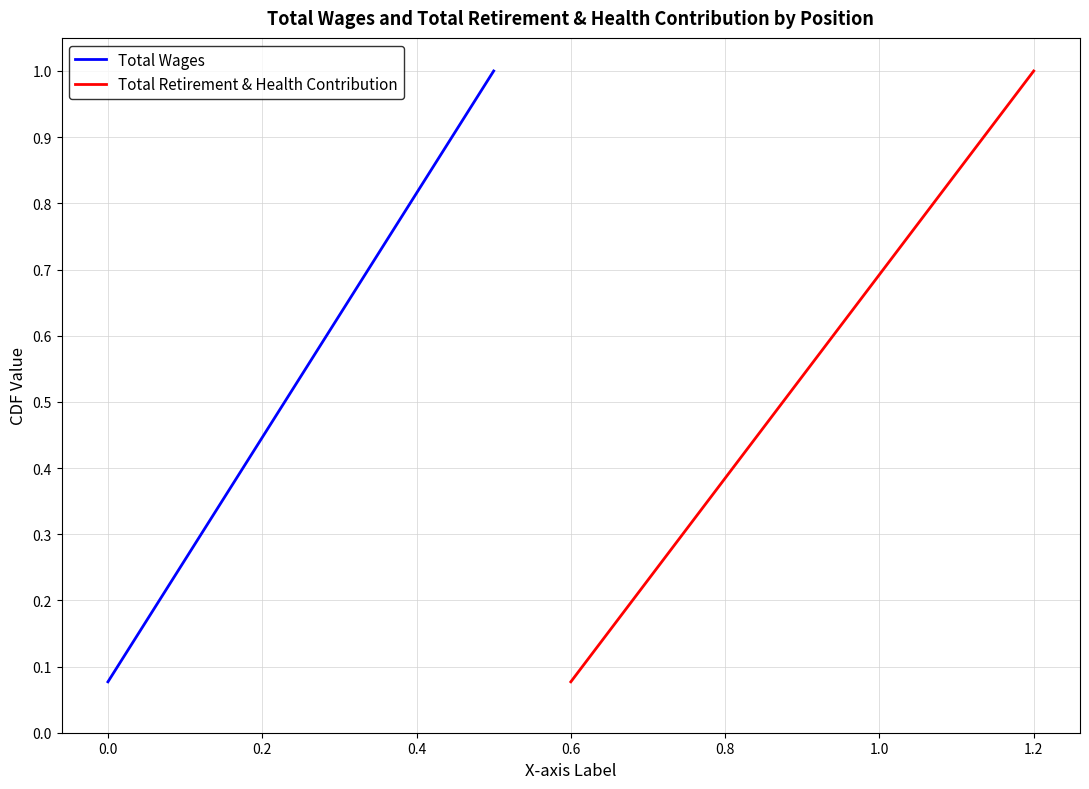

What is the average value of the Total Retirement & Health Contribution series?

0.5